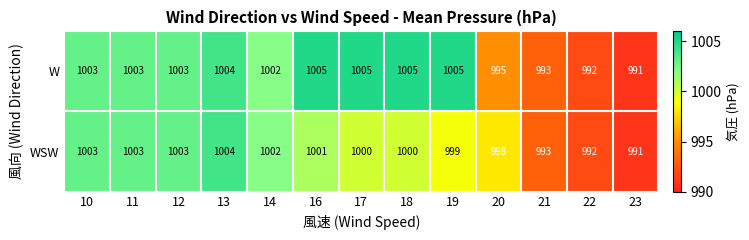

Reading right to left, transcribe all the data shown in this chart.

W: 991	992	993	995	1005	1005	1005	1005	1002	1004	1003	1003	1003
WSW: 991	992	993	998	999	1000	1000	1001	1002	1004	1003	1003	1003